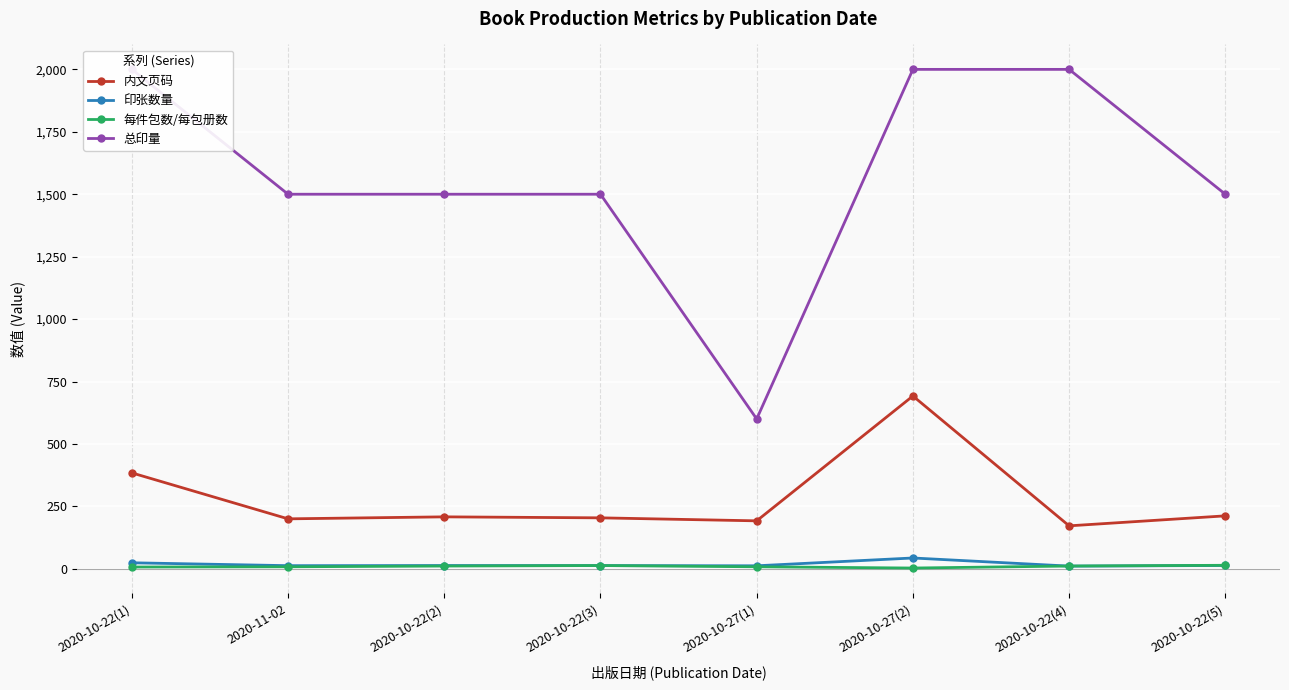

Reading left to right, what are all the values shown in this chart?

内文页码: 384.0	200.0	208.0	204.0	192.0	692.0	172.0	212.0
印张数量: 24.0	12.5	13.0	12.8	12.0	43.2	10.8	13.2
每件包数/每包册数: 7.0	8.0	11.0	13.0	8.0	3.0	11.0	14.0
总印量: 2000.0	1500.0	1500.0	1500.0	600.0	2000.0	2000.0	1500.0